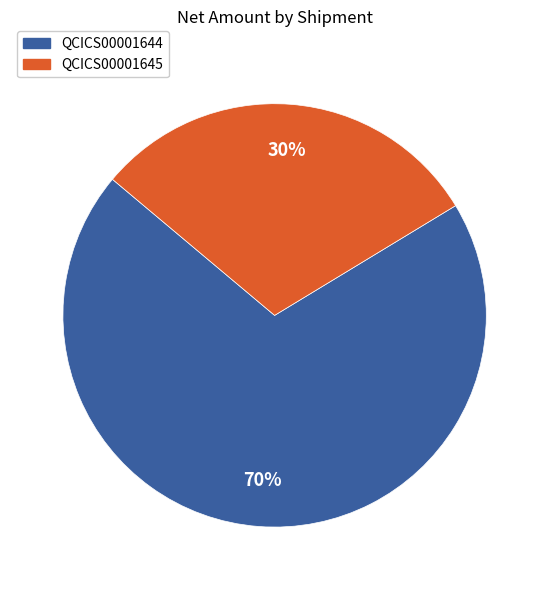

Which slice is the largest?

QCICS00001644